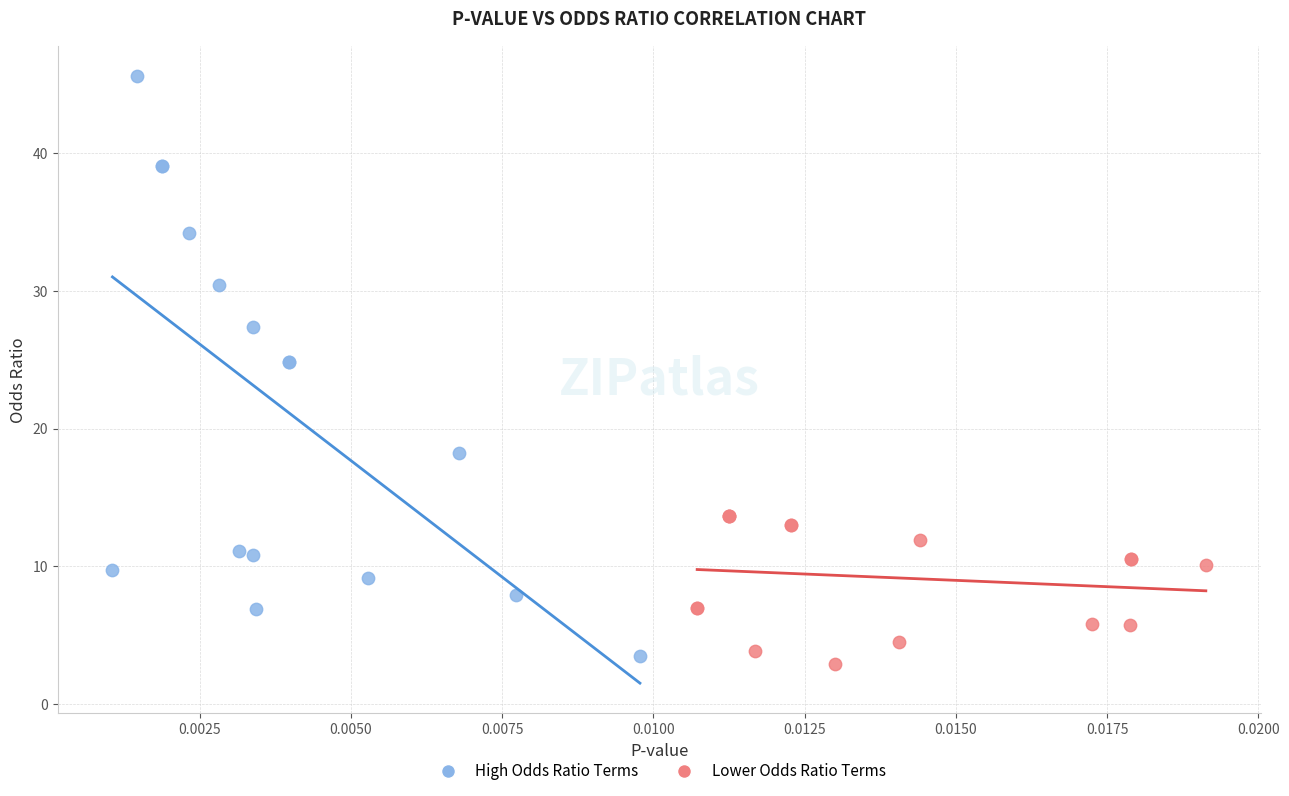

What are all the series names shown in the legend?

High Odds Ratio Terms, Lower Odds Ratio Terms